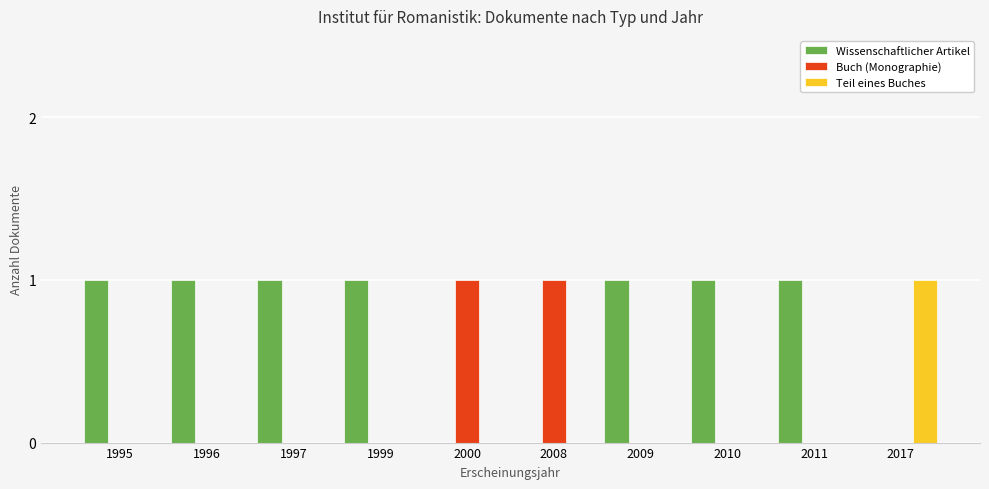

Reading right to left, what are all the values shown in this chart?

Wissenschaftlicher Artikel: 2017=0	2011=1	2010=1	2009=1	2008=0	2000=0	1999=1	1997=1	1996=1	1995=1
Buch (Monographie): 2017=0	2011=0	2010=0	2009=0	2008=1	2000=1	1999=0	1997=0	1996=0	1995=0
Teil eines Buches: 2017=1	2011=0	2010=0	2009=0	2008=0	2000=0	1999=0	1997=0	1996=0	1995=0